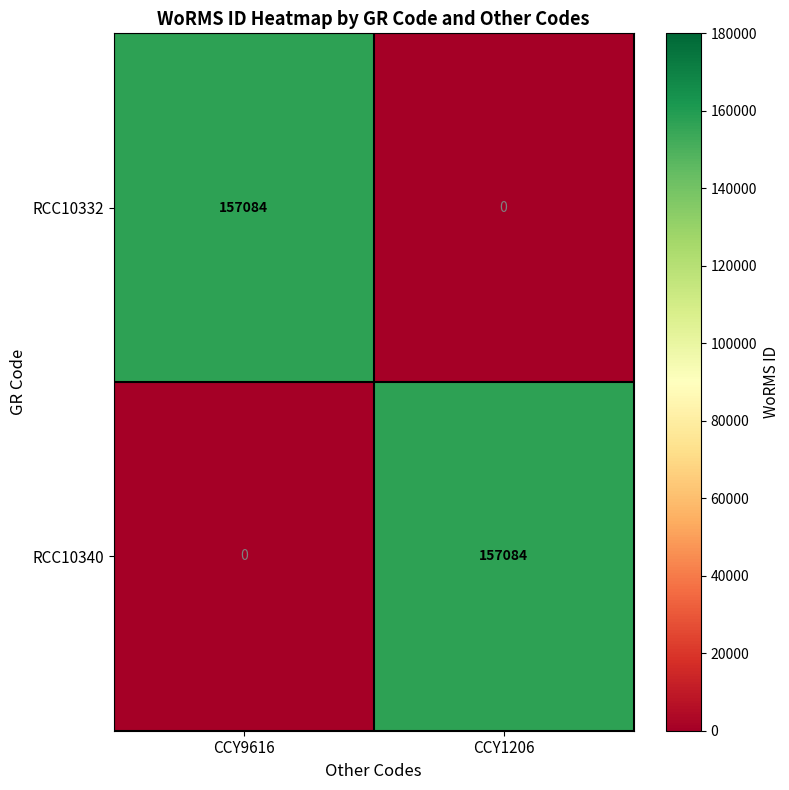

At which label does RCC10332 reach its minimum?

CCY1206